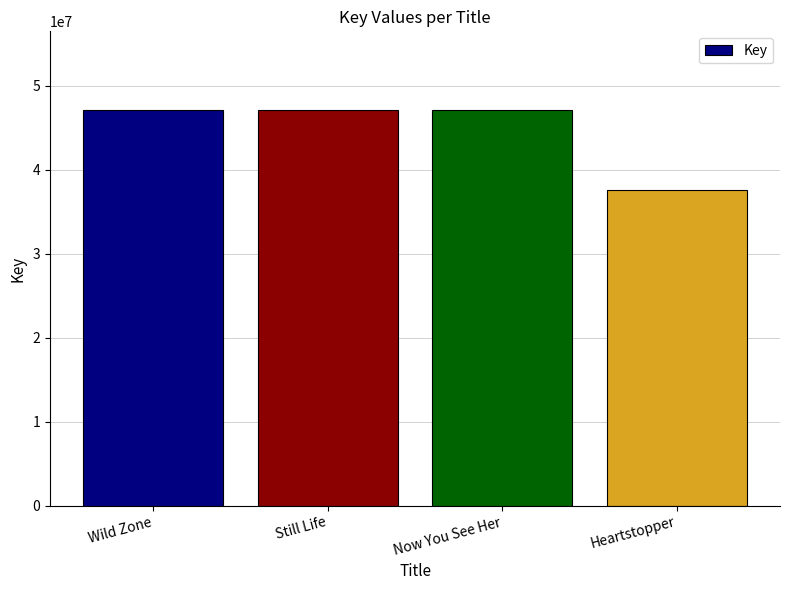

What is the difference between the values at Heartstopper and Wild Zone?

9477928